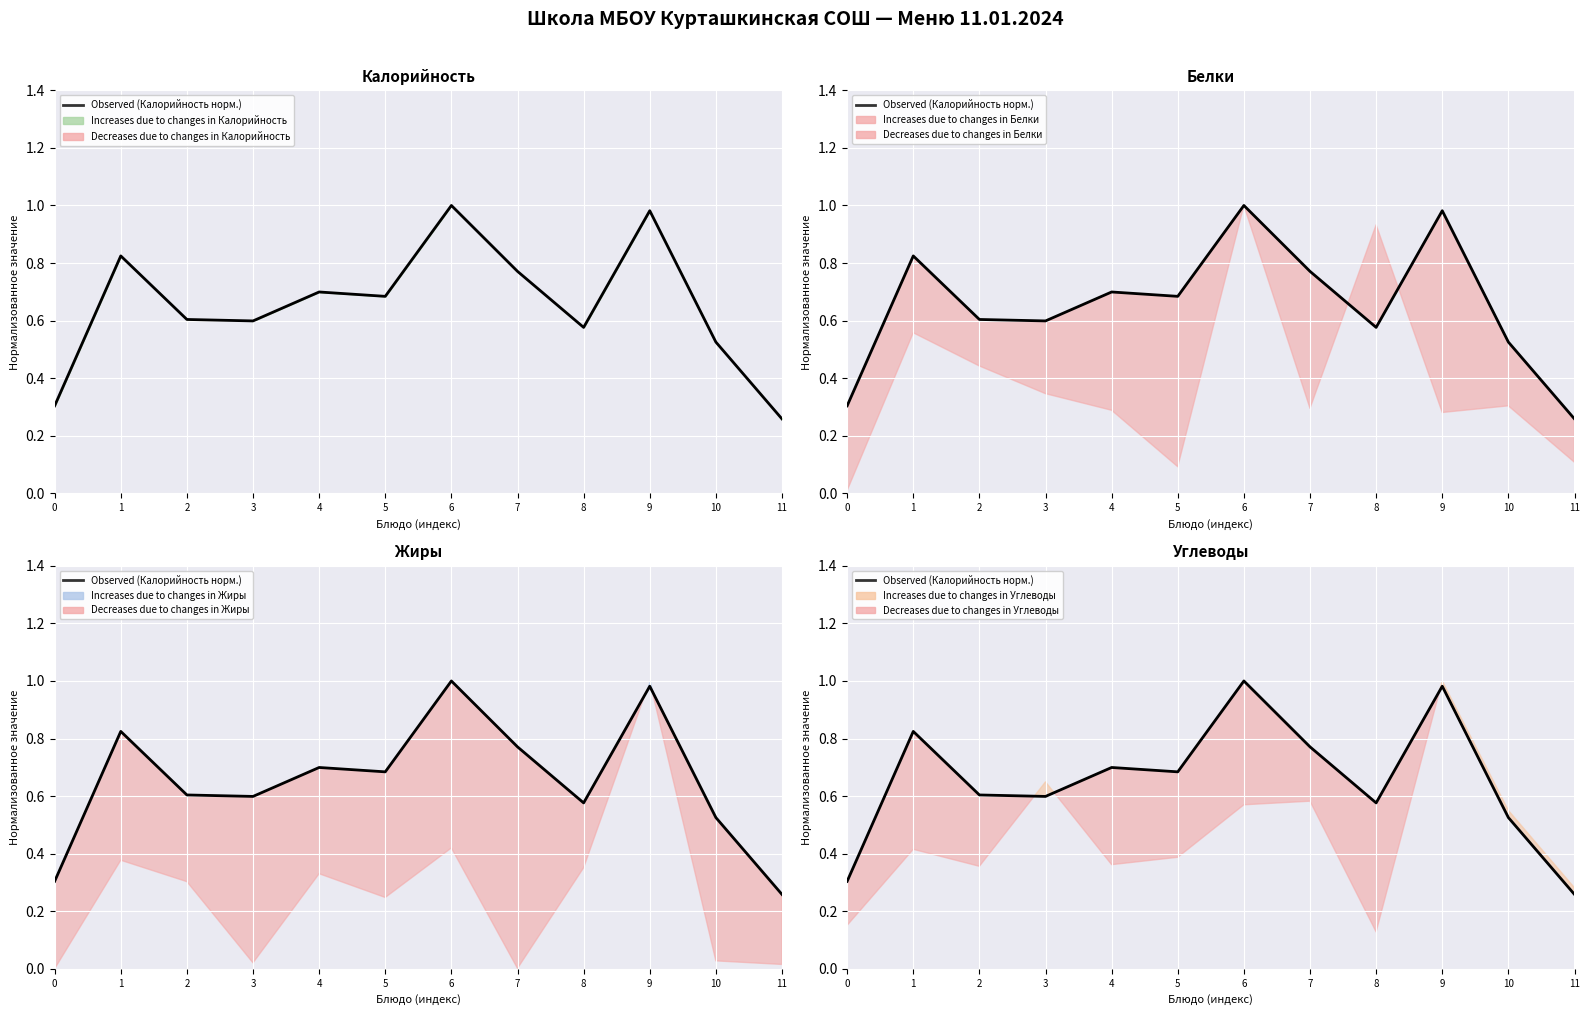

What is the difference between the maximum and second lowest values?

0.7